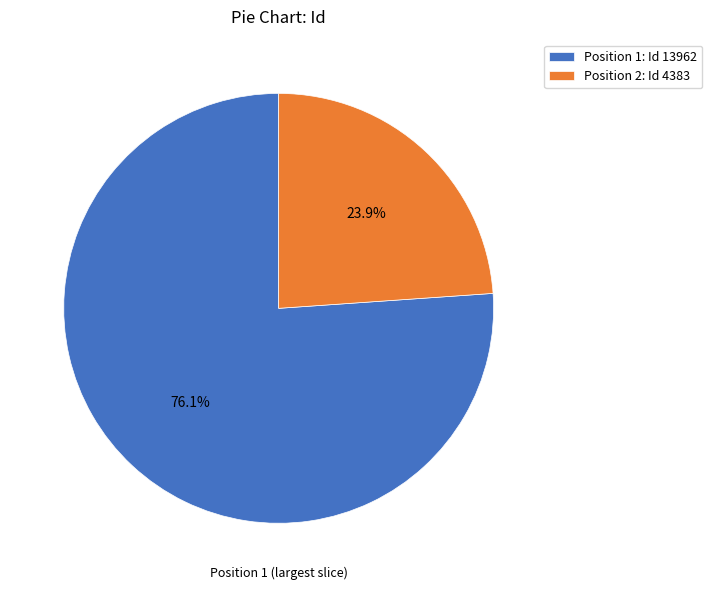

Rank the categories by value from lowest to highest.

Position 2: Id 4383, Position 1: Id 13962